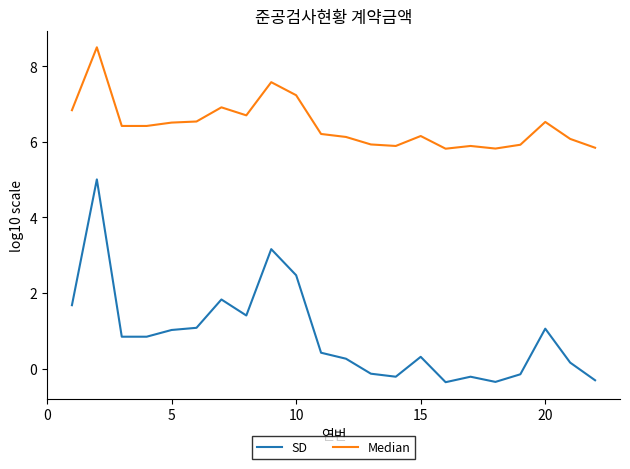

Rank the series by their average value, from lowest to highest.

SD, Median